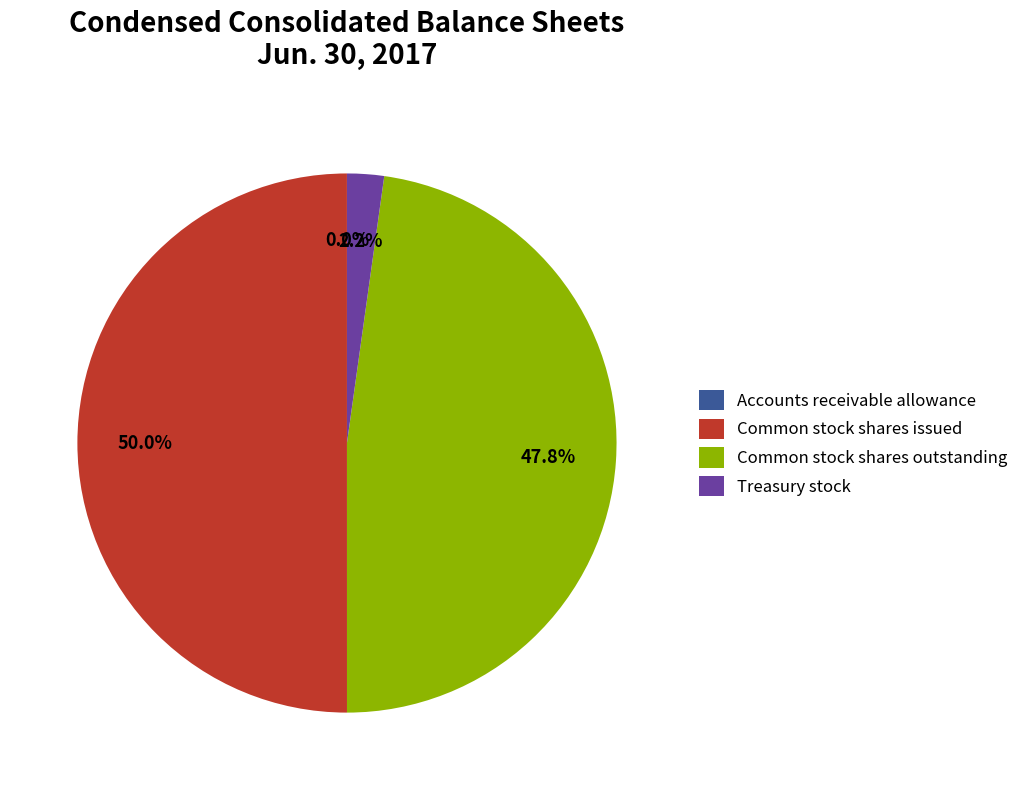

Does Common stock shares outstanding represent more than half of the total?

No